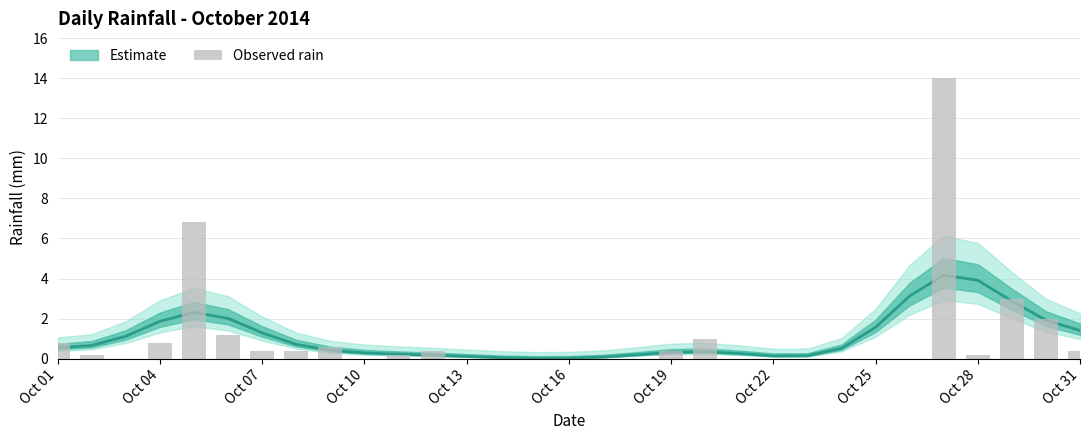

What is the greatest value displayed?

14.0